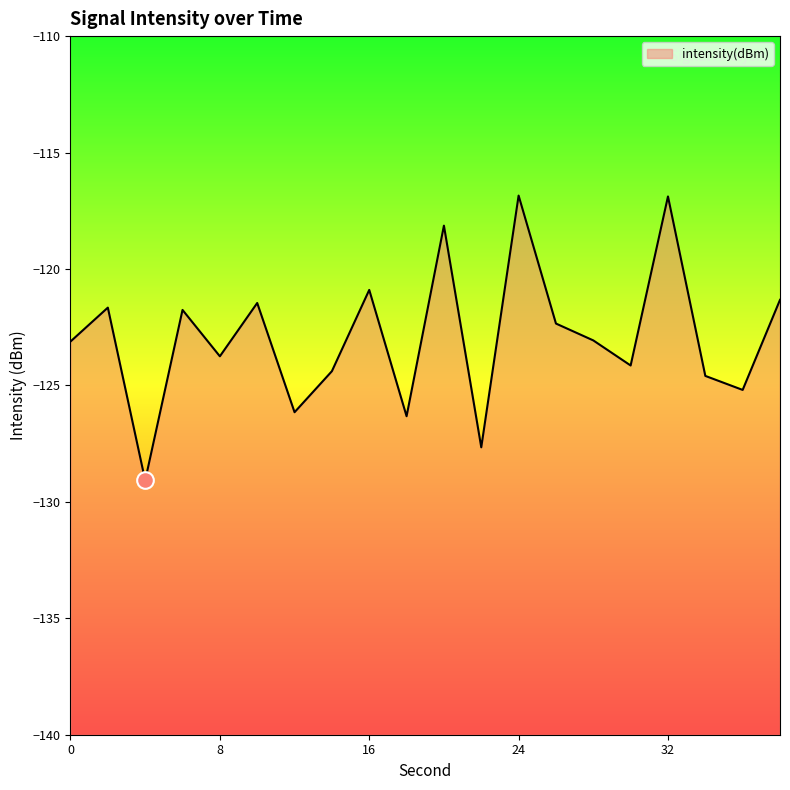

Rank the categories by value from lowest to highest.

4, 22, 18, 12, 36, 34, 14, 30, 8, 0, 28, 26, 6, 2, 10, 38, 16, 20, 32, 24